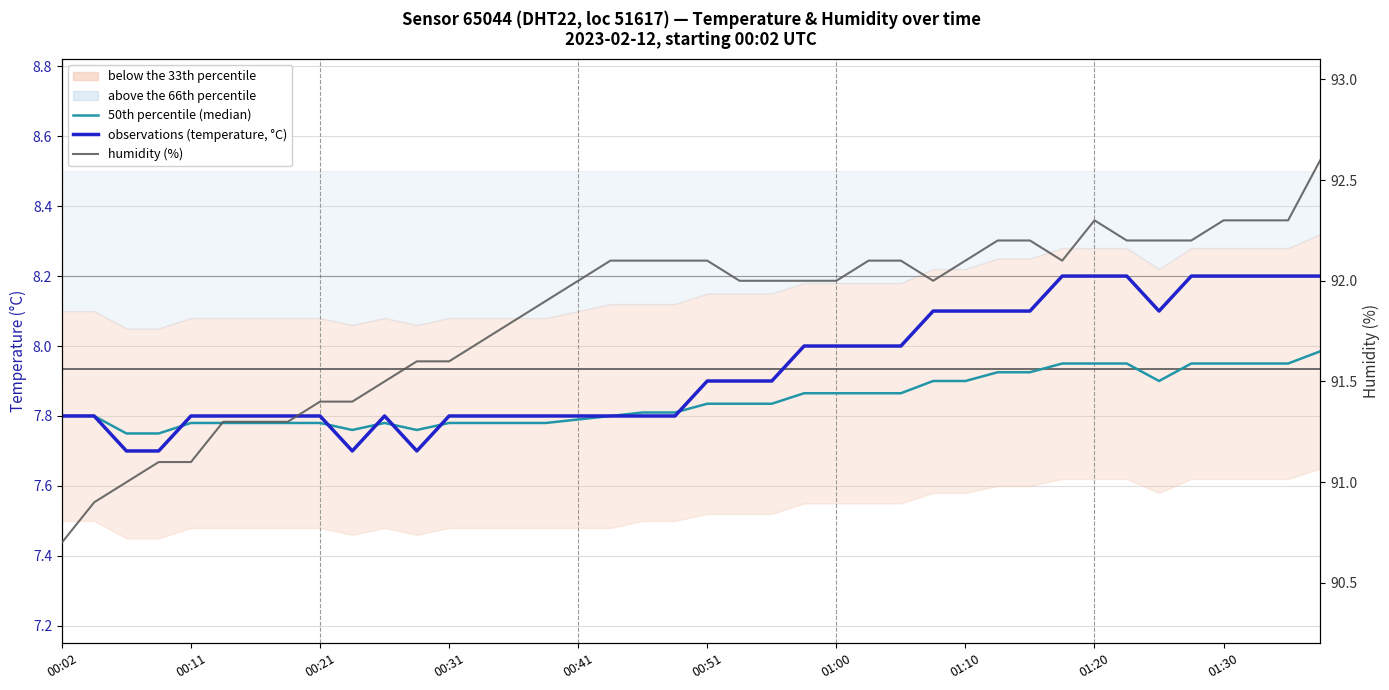

The value of observations (temperature, °C) at 11 is 7.7. True or false?

True